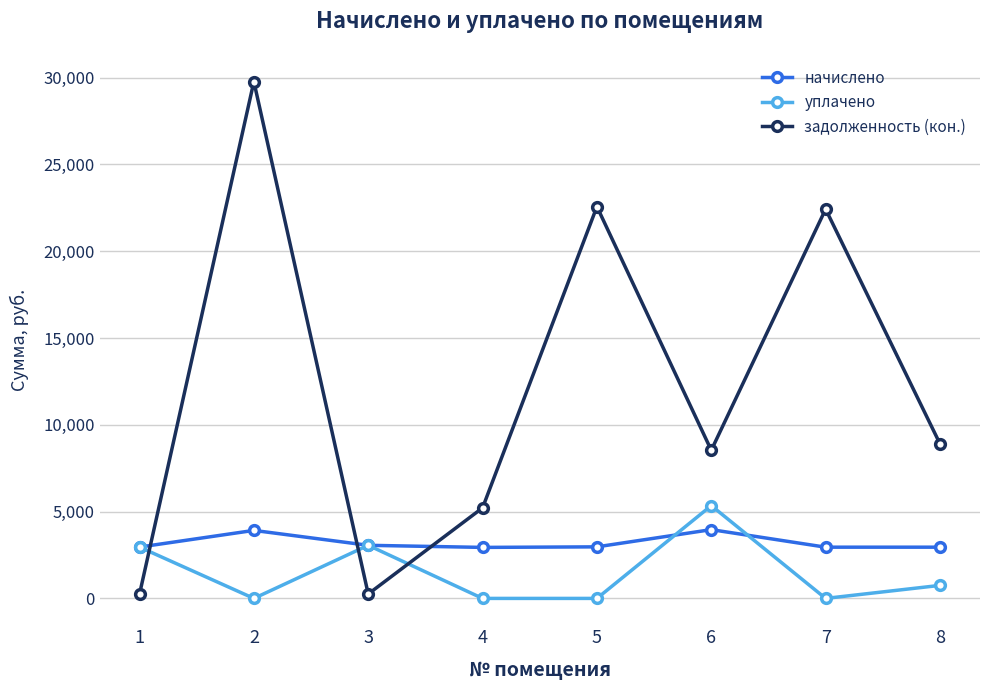

Is the value of начислено at 2 greater than the value of уплачено at 2?

Yes